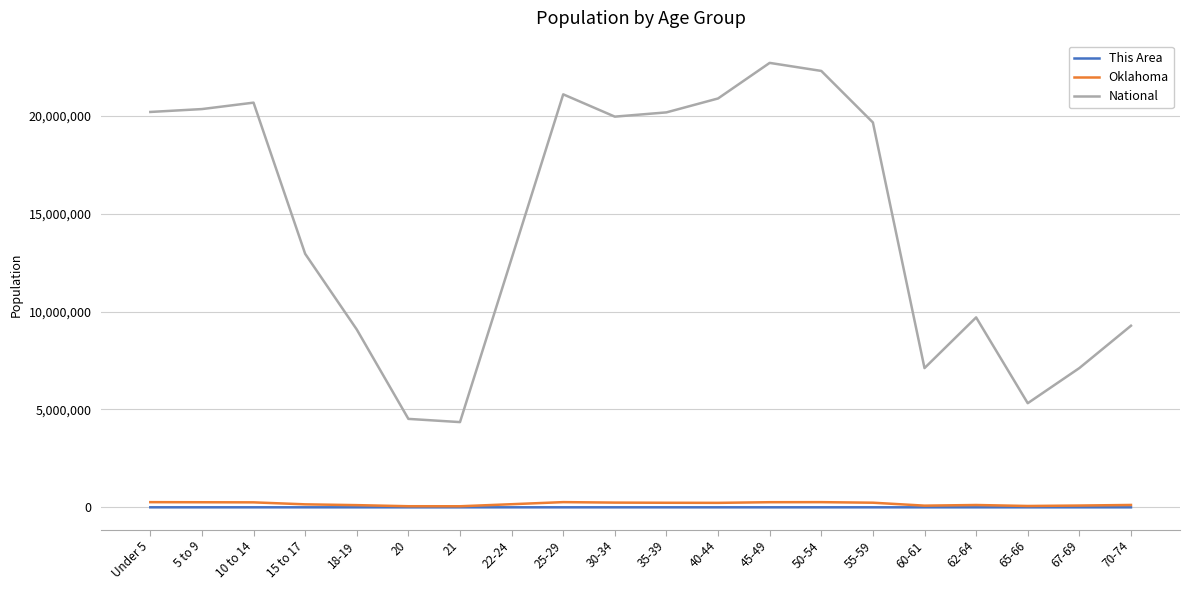

What is the maximum value shown in the chart?

22708591